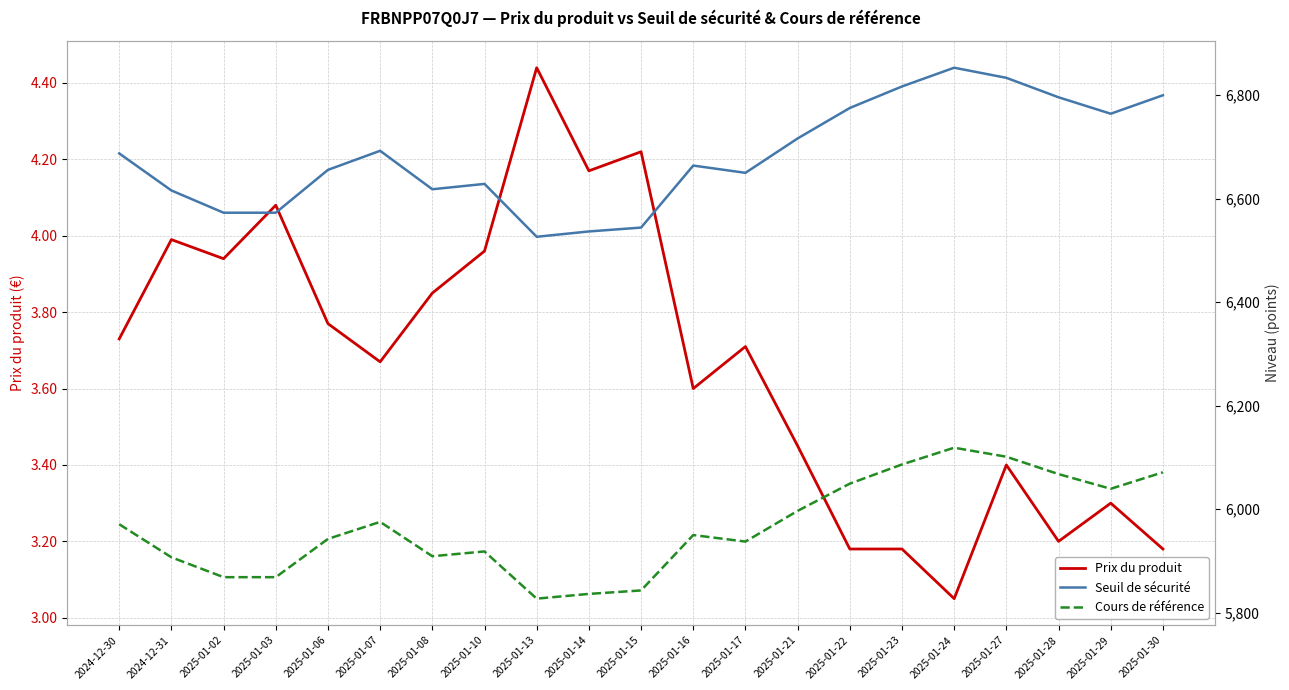

How many interior local valleys does the Cours de référence series have?

4